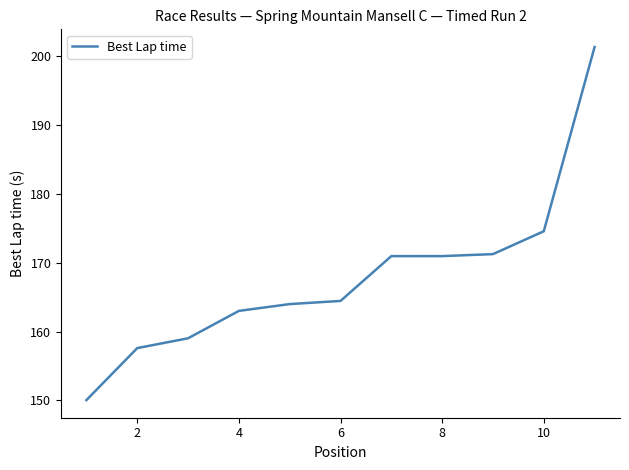

What is the difference between the maximum and minimum values?

51.2